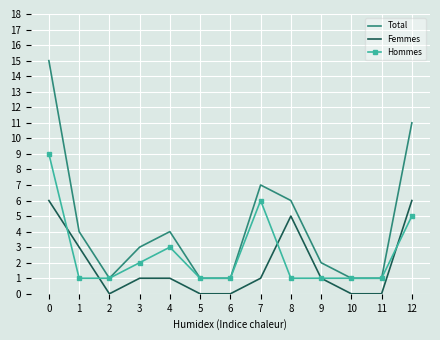

Which series has the largest total across all categories?

Total